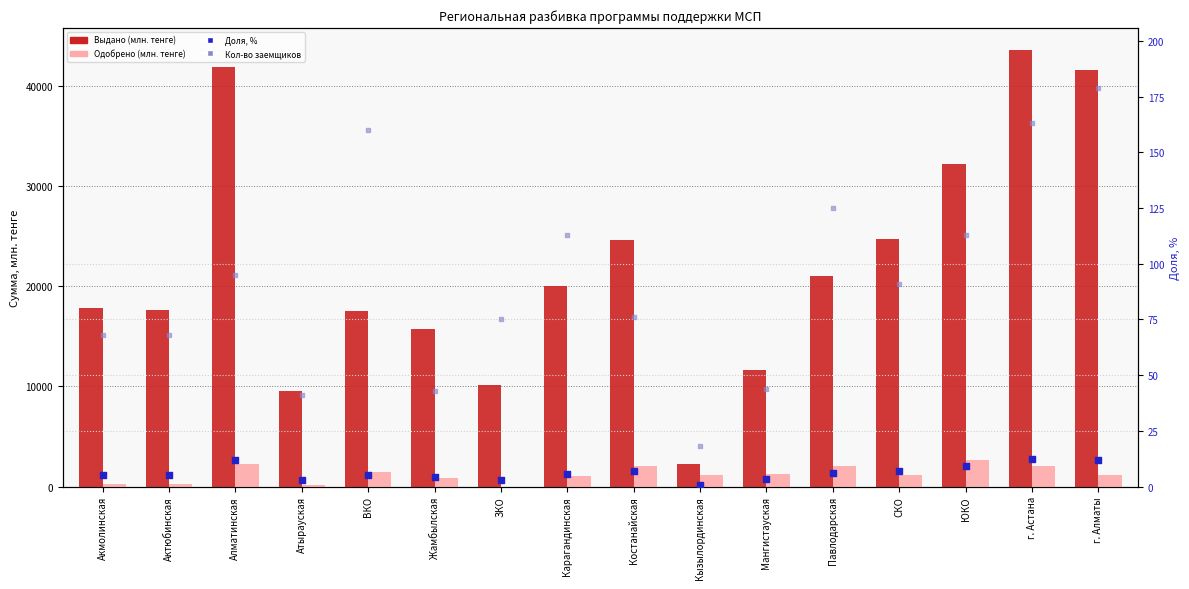

What is the total value across all series at Акмолинская?

18157.5